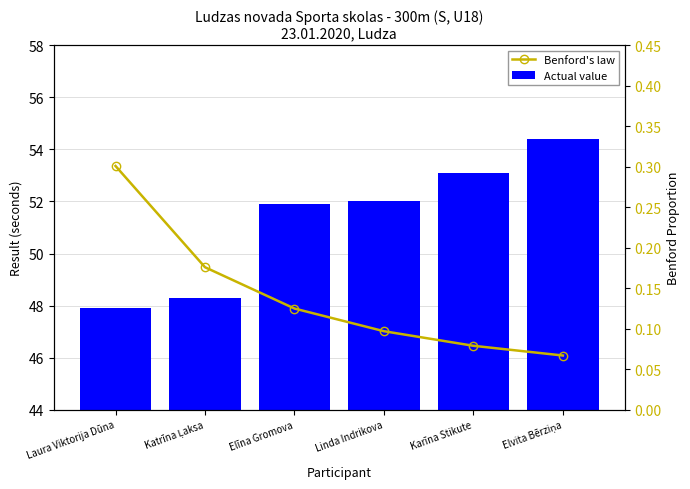

What is the maximum value for Benford's law?

0.3